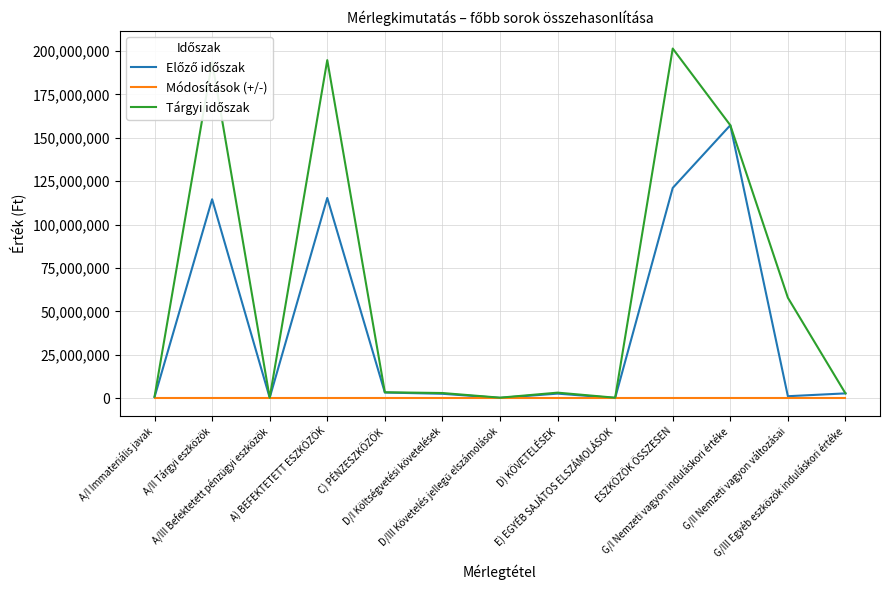

True or false: Előző időszak and Módosítások (+/-) cross at least once.

False